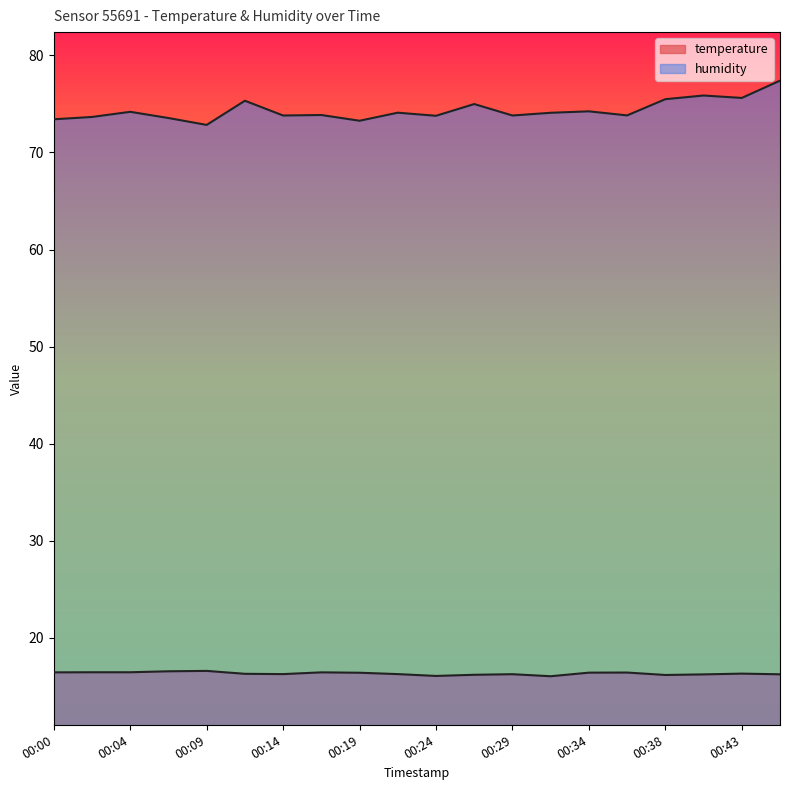

What is the sum of the humidity values at 00:34 and 00:17?

148.1